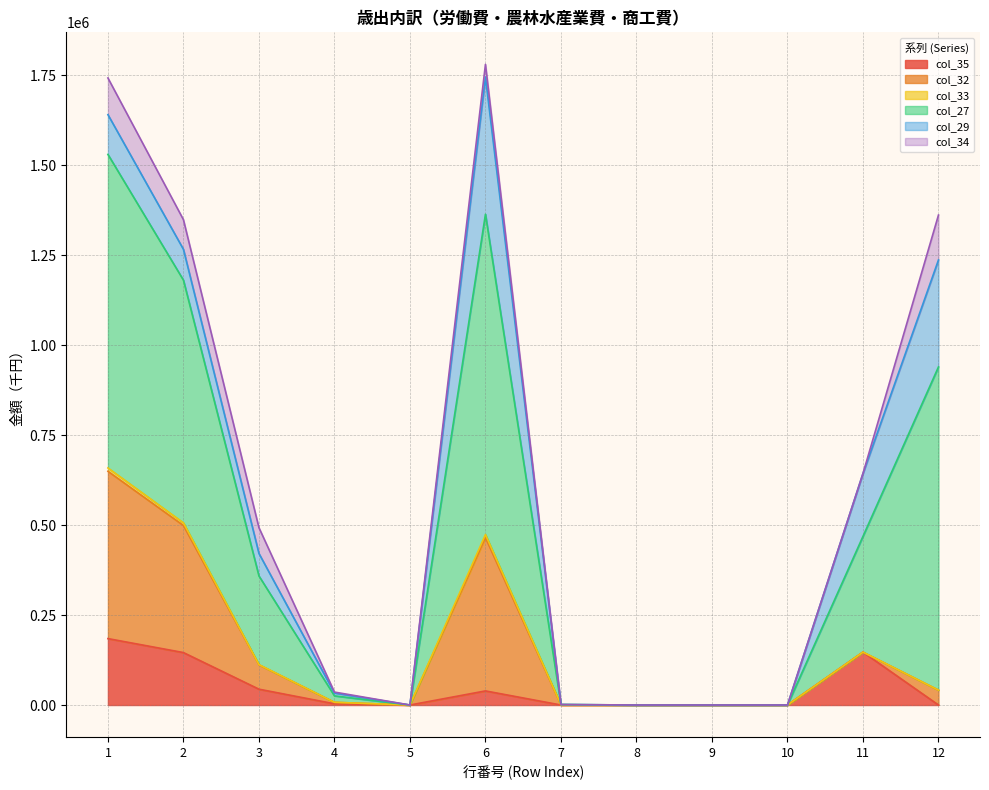

Is it true that col_33 equals 0 at 9?

True